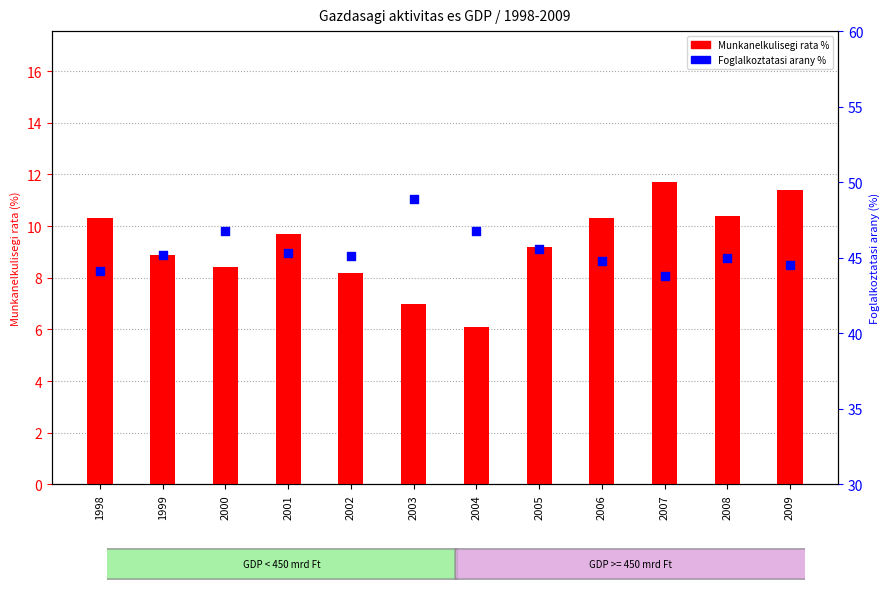

At which category is the sum across all series the highest?

2003